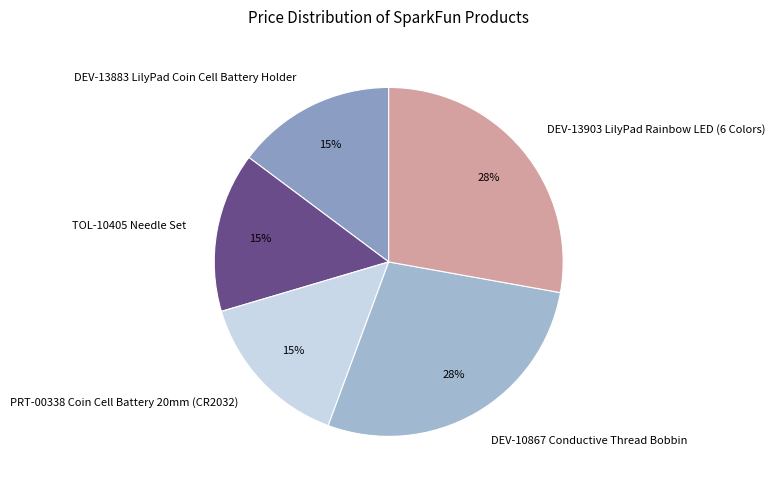

Does any single category account for the majority?

No